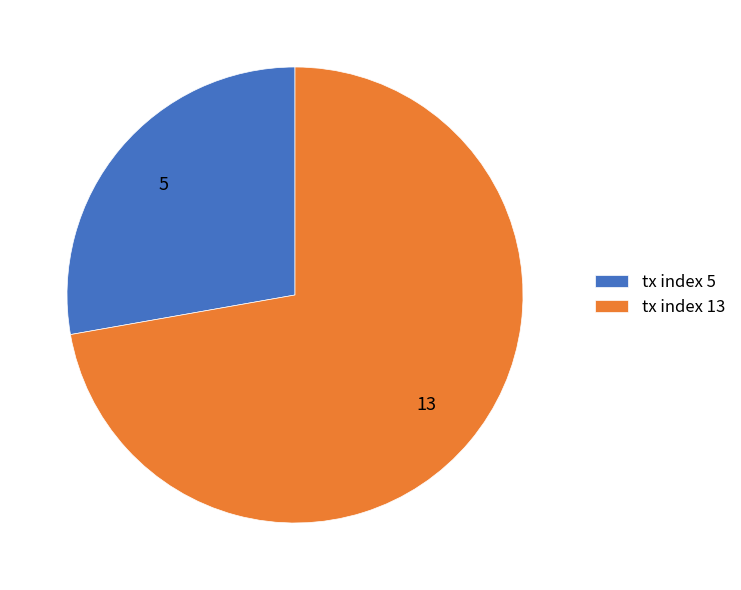

Which slice is the largest?

tx index 13